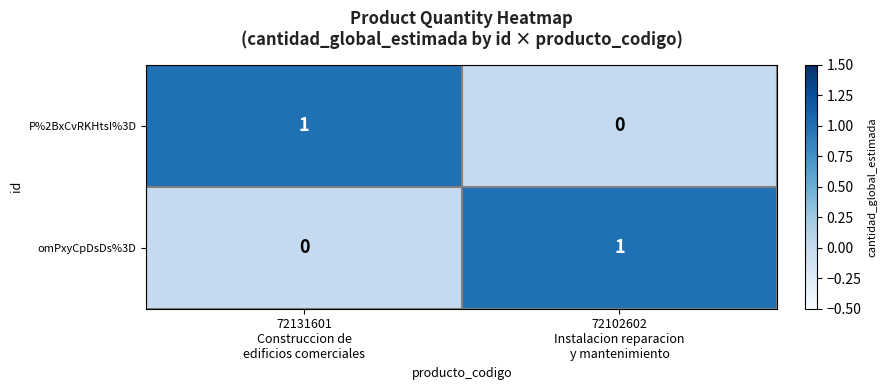

Reading left to right, what are all the values shown in this chart?

P%2BxCvRKHtsI%3D: 1	0
omPxyCpDsDs%3D: 0	1